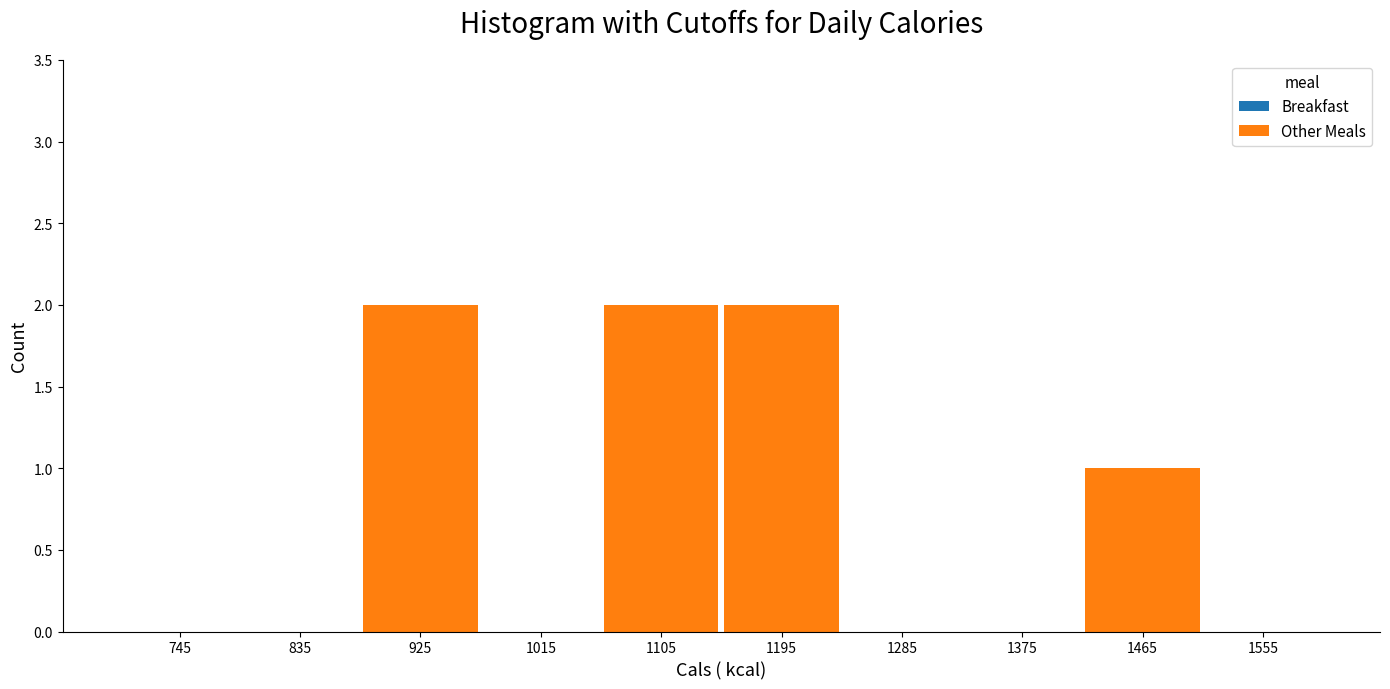

How tall is the bar that spans 1150 to 1240 on the x-axis? The values are not printed on the chart, so give them approximately, as read against the axis.

2